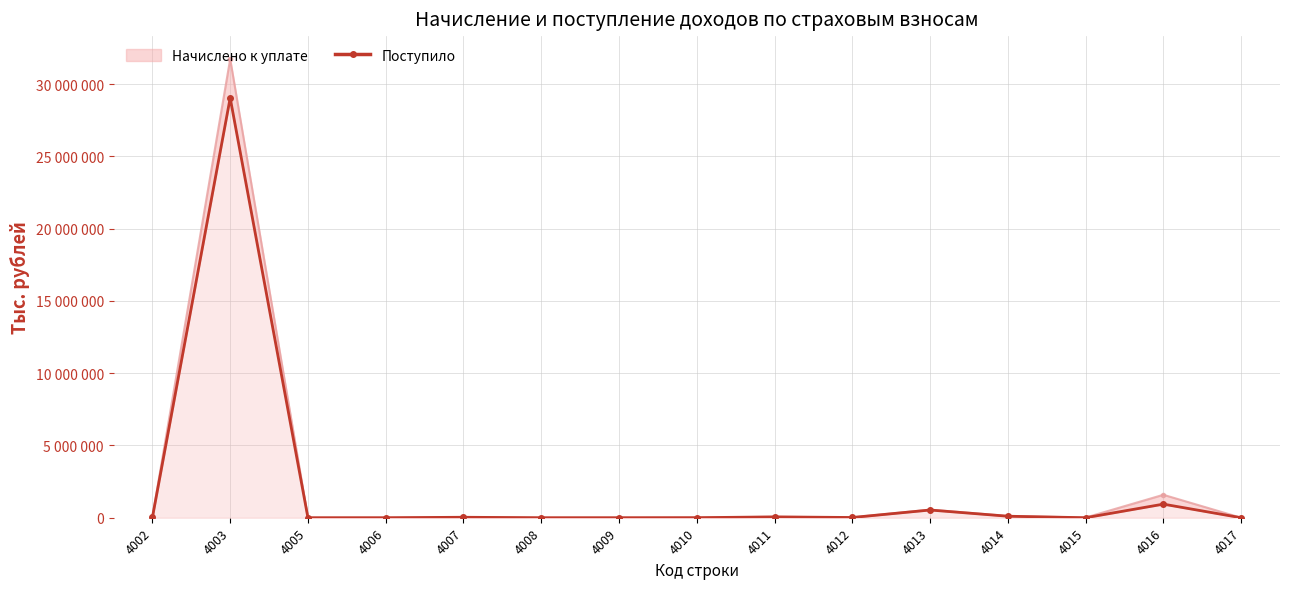

Which has a higher value, 4014 or 4008?

4014